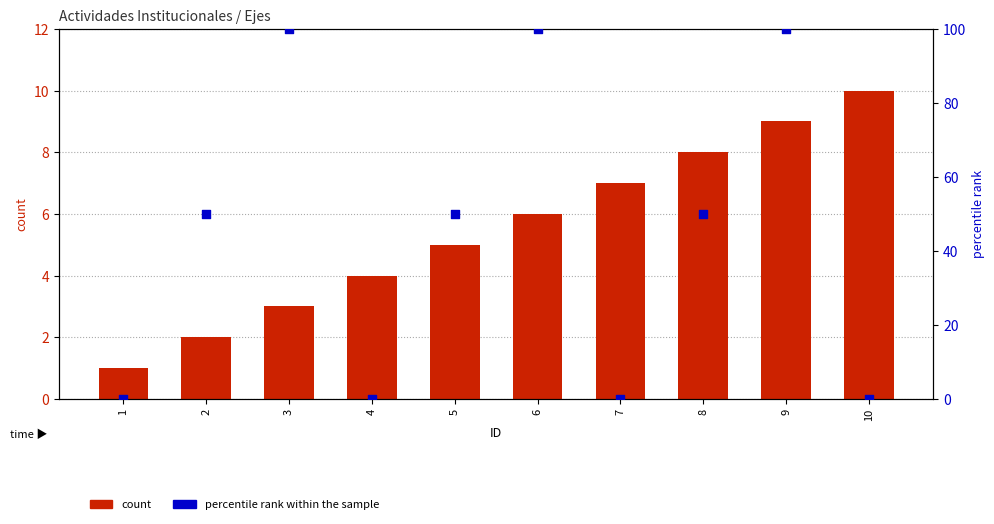

Which series reaches the maximum Y coordinate?

percentile rank within the sample